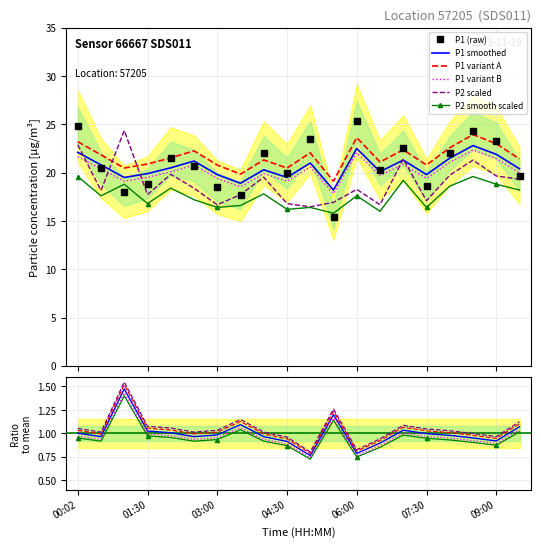

What position from the right is 05:30?

9